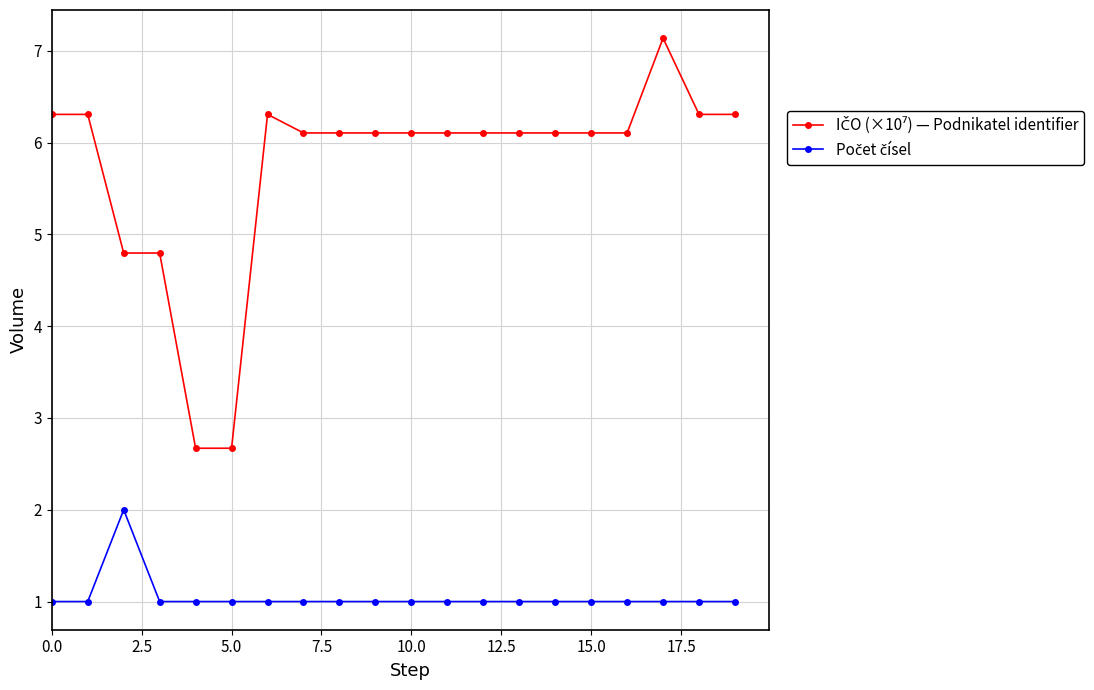

What is the minimum value shown in the chart?

1.0